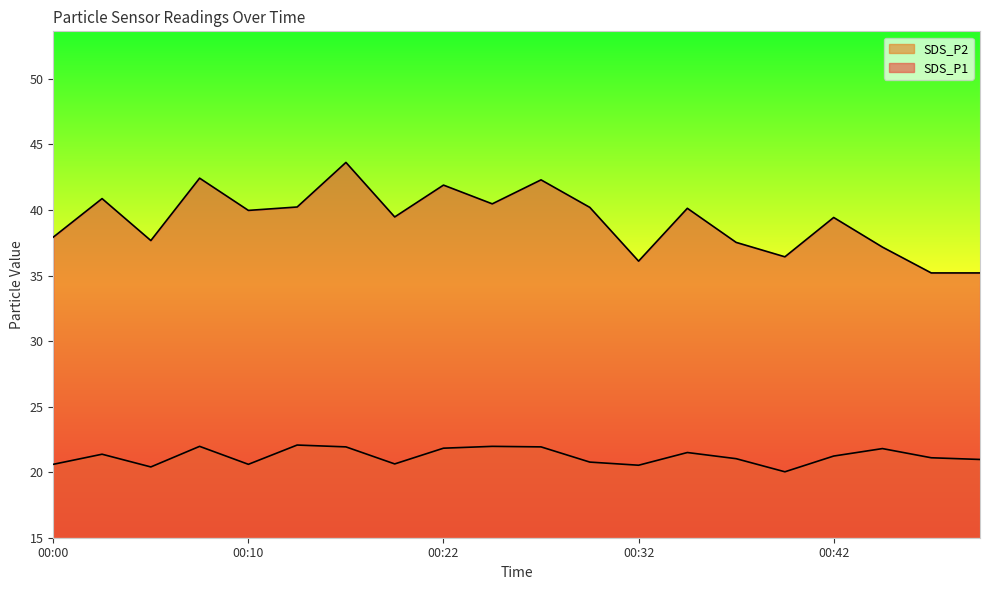

What is the value of the SDS_P2 point at the 9th from the left?

21.8